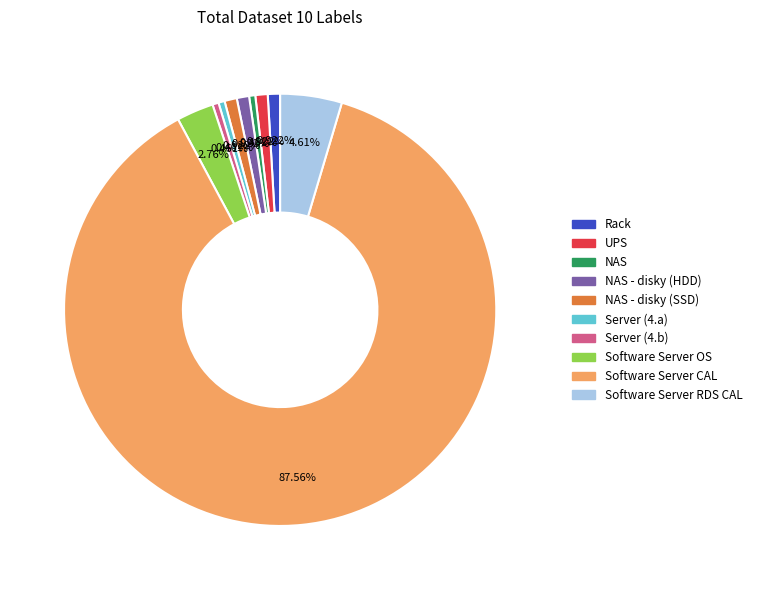

Is there a majority slice in this chart?

Yes